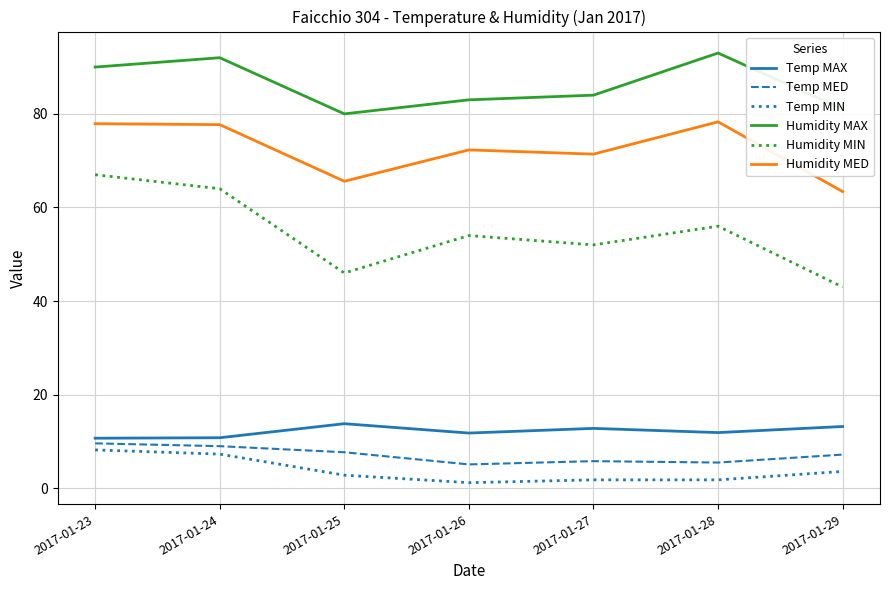

True or false: Humidity MAX and Temp MIN intersect in this chart.

False